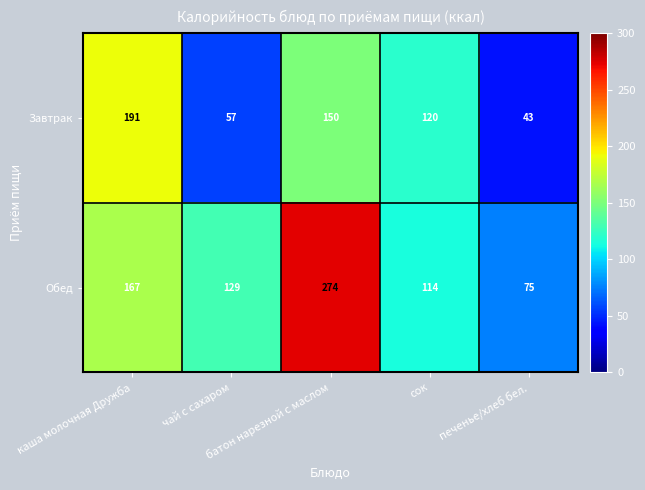

Which series has the largest total across all categories?

Обед